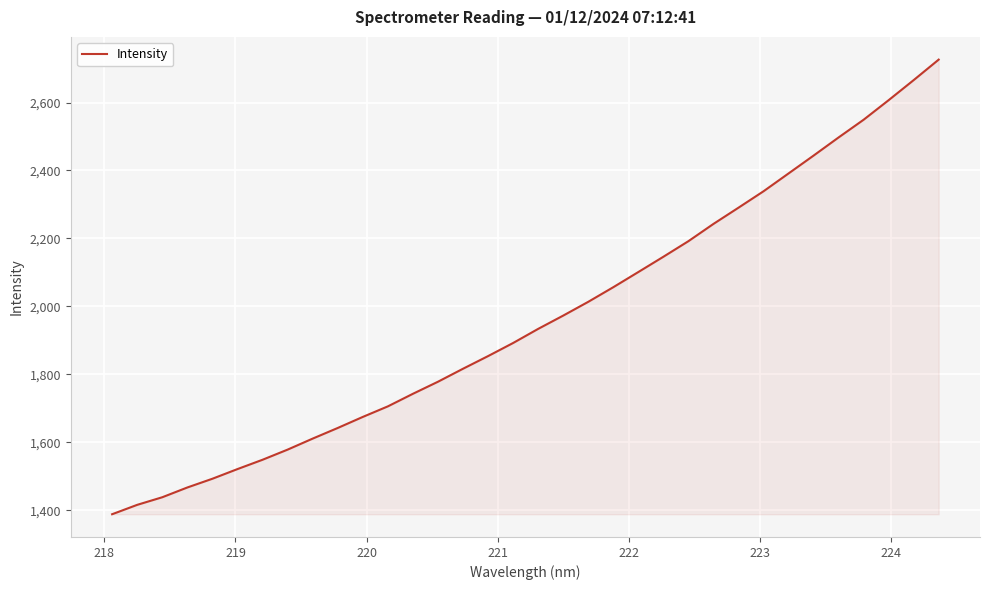

What is the minimum value shown in the chart?

1388.6